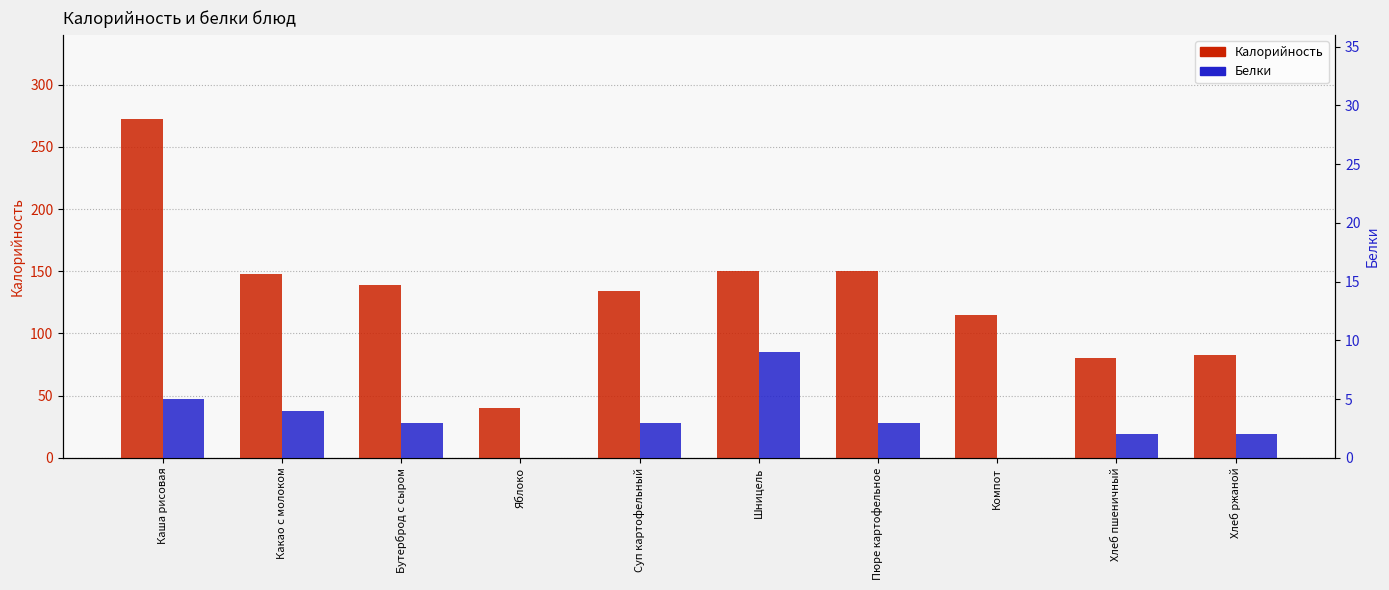

What is the difference between the second highest and second lowest values in the Калорийность series?

70